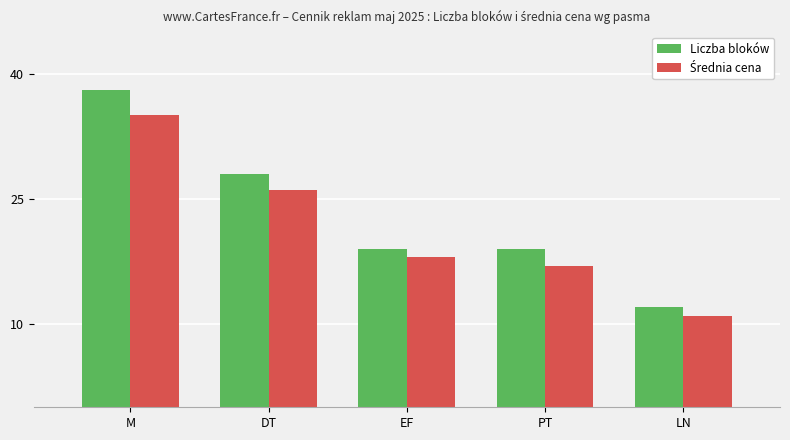

Which series has the largest total across all categories?

Liczba bloków